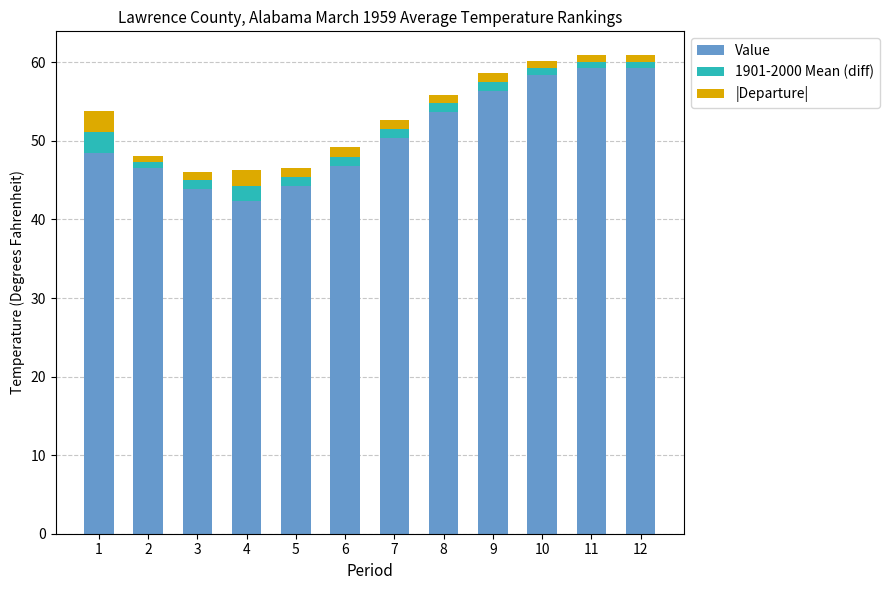

How many data points does each series have?

12